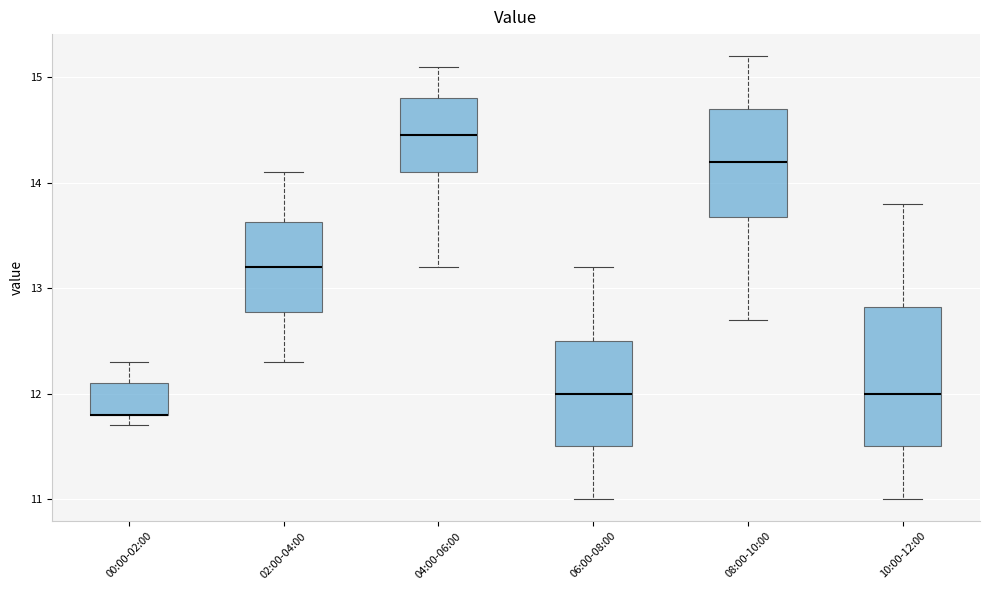

Where is the upper edge of the box for 08:00-10:00 on the y-axis? The values are not printed on the chart, so give them approximately, as read against the axis.

14.7